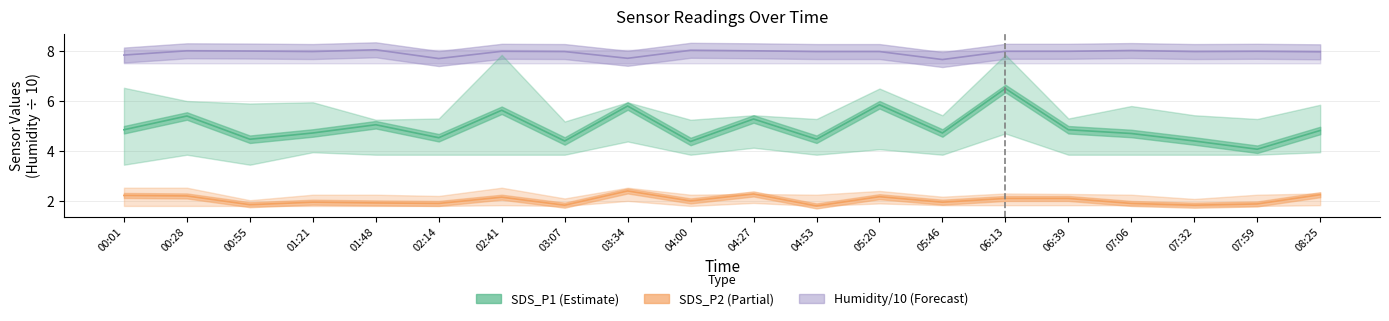

The SDS_P2 series shows 1.8 at 04:53. True or false?

True